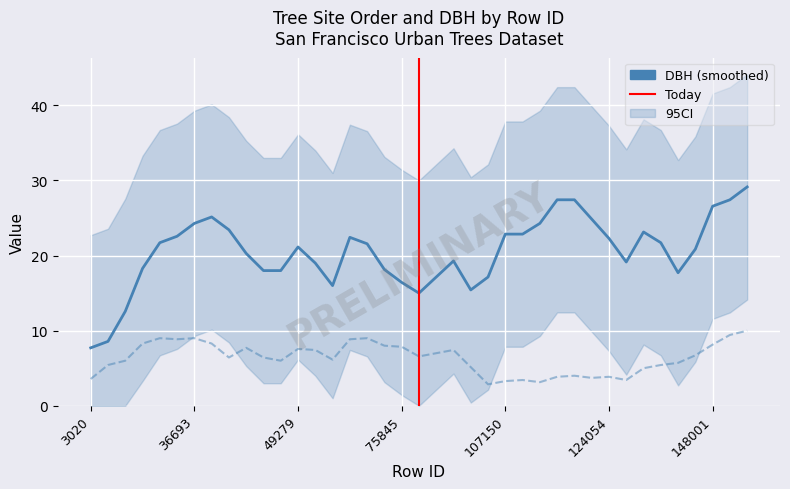

True or false: SiteOrder has more than 0 points higher than both neighbors.

True